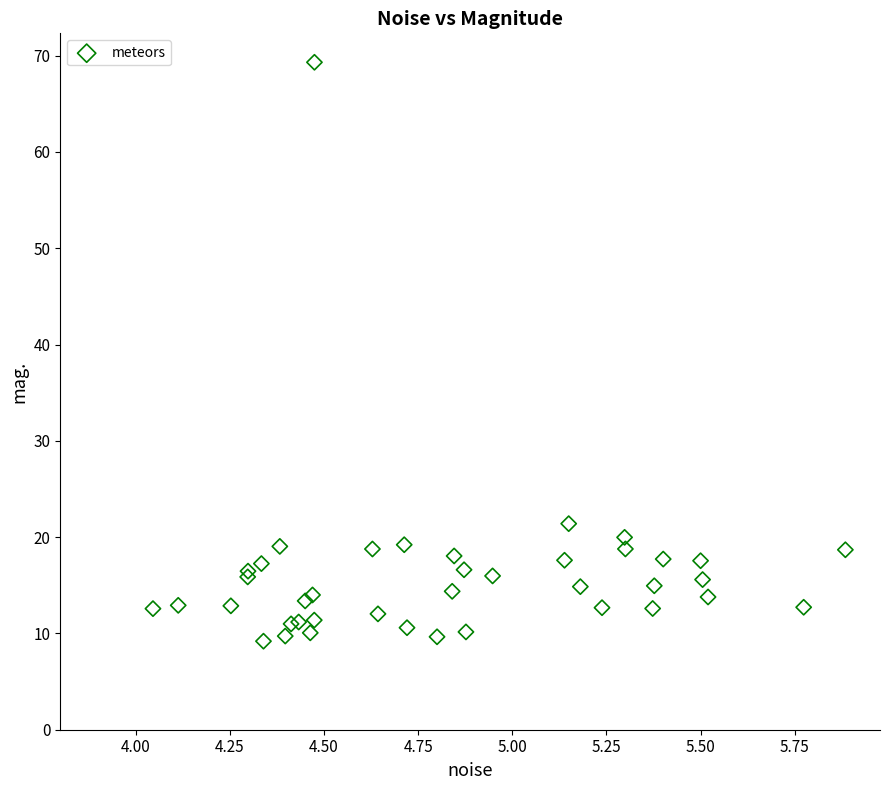

What Y value in the scatter plot is closest to 39?

21.4